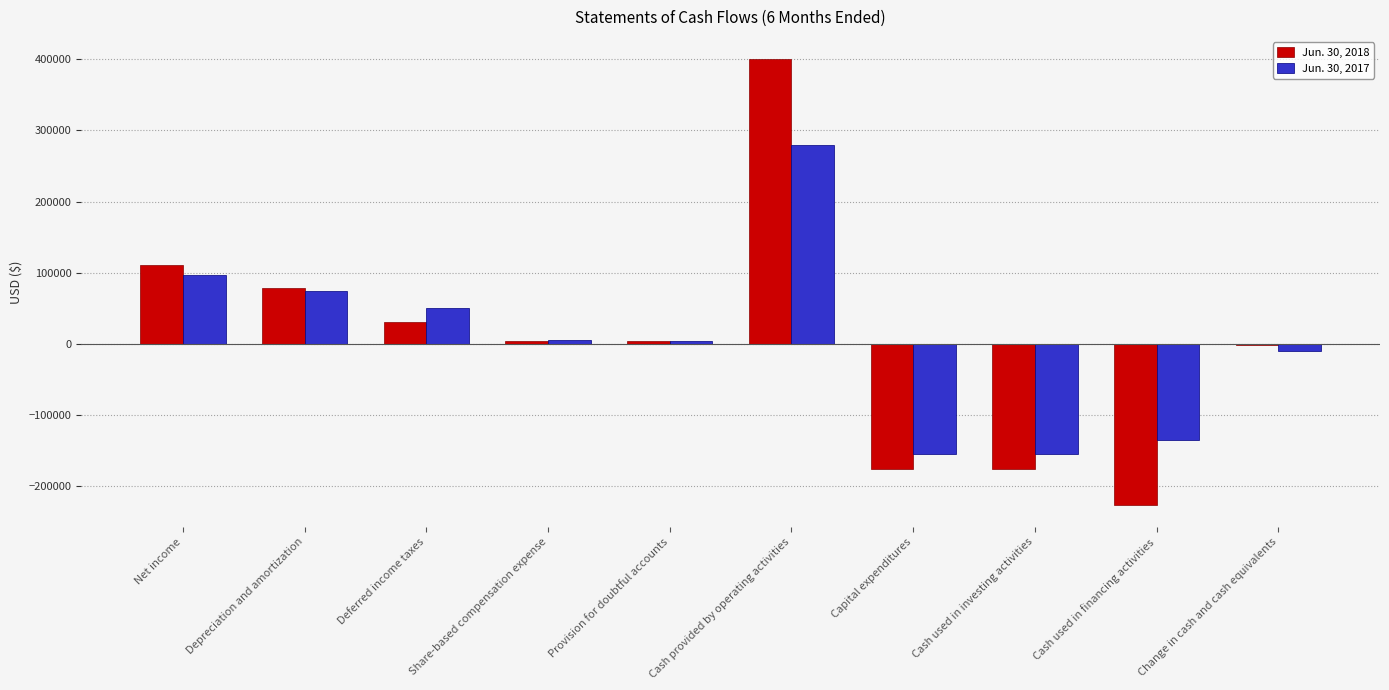

What is the greatest value displayed?

399957